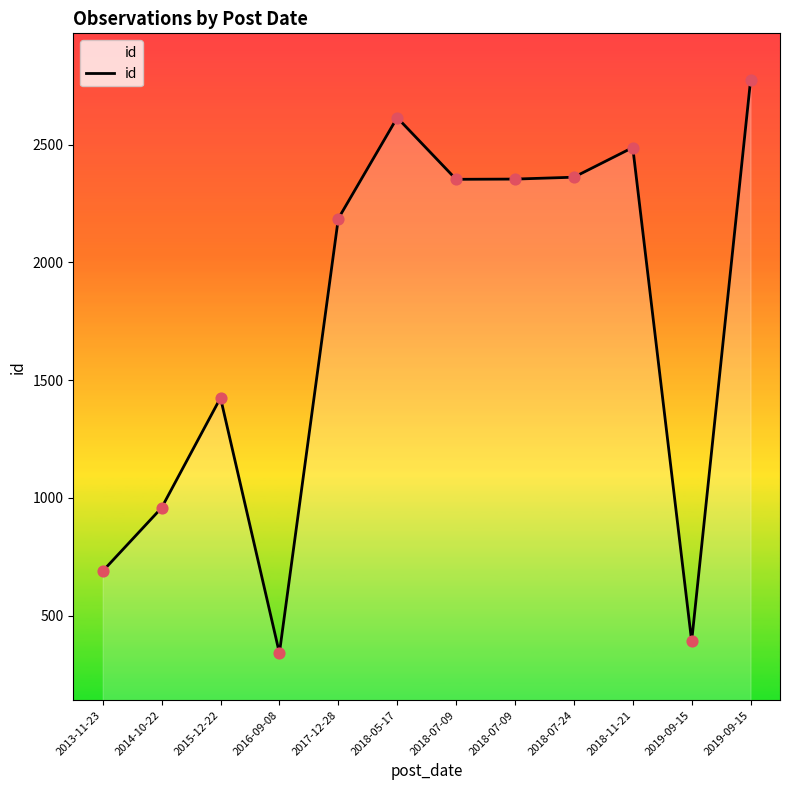

What is the ratio of the value at 2014-10-22 to the value at 2016-09-08?

2.8